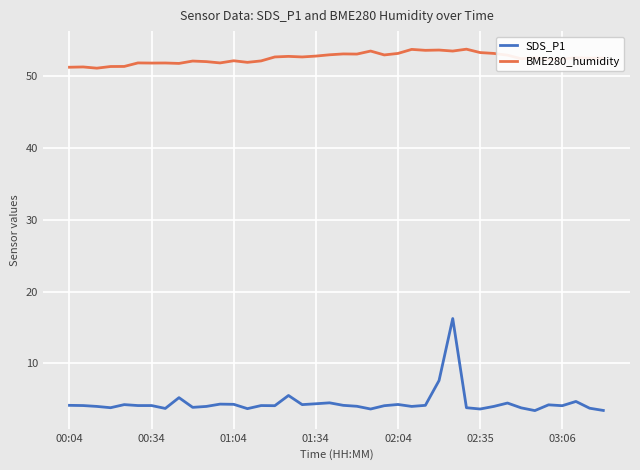

What is the lowest value of the SDS_P1 series?

3.5